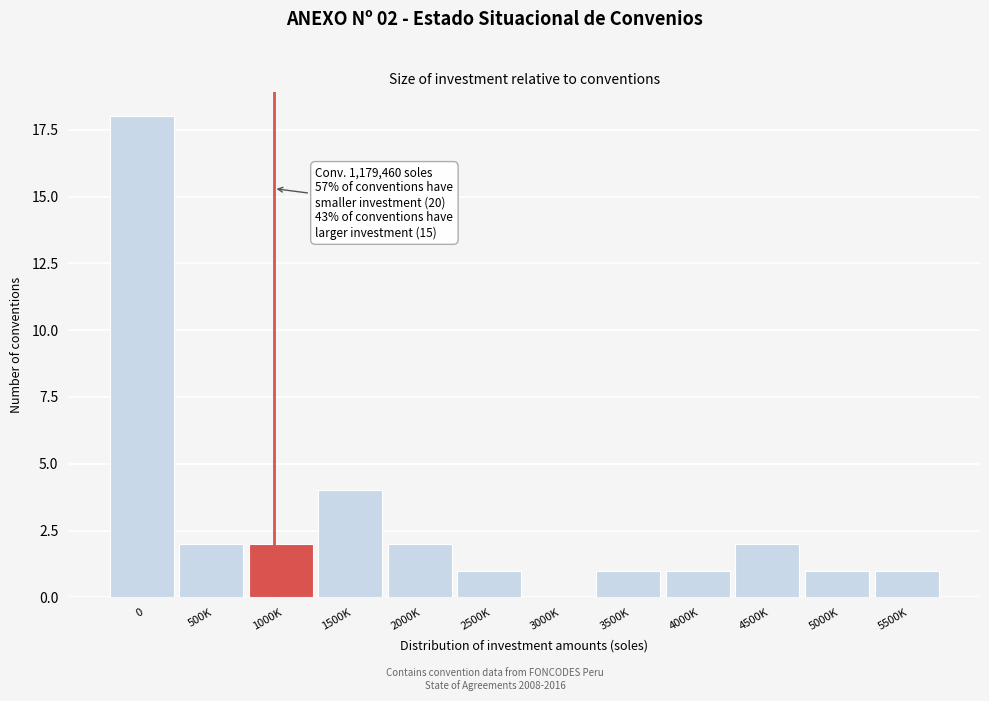

Reading left to right, transcribe all the data shown in this chart.

0=18	500K=2	1000K=2	1500K=4	2000K=2	2500K=1	3000K=0	3500K=1	4000K=1	4500K=2	5000K=1	5500K=1